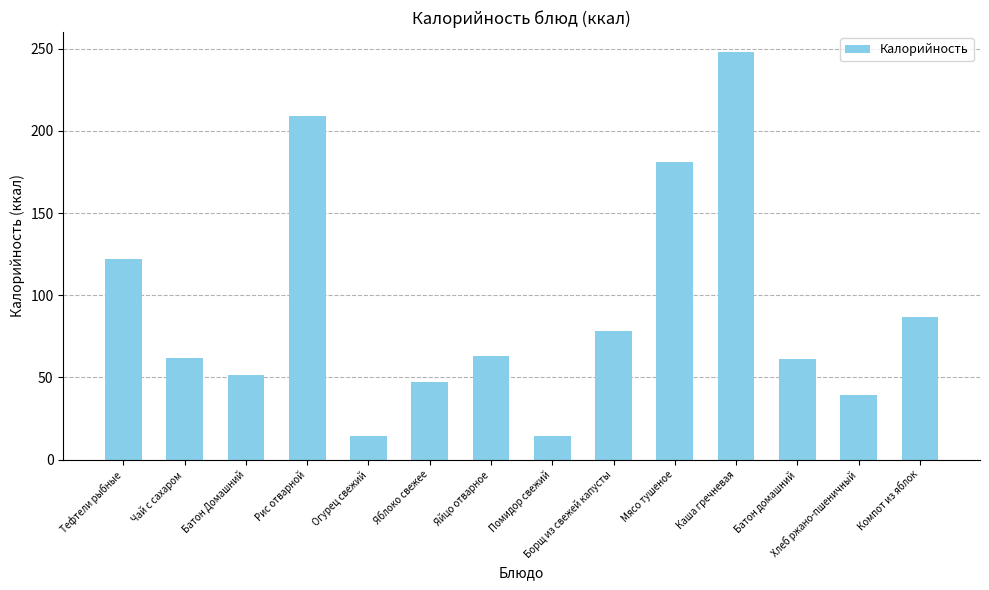

Which category has the highest value across all series?

Каша гречневая